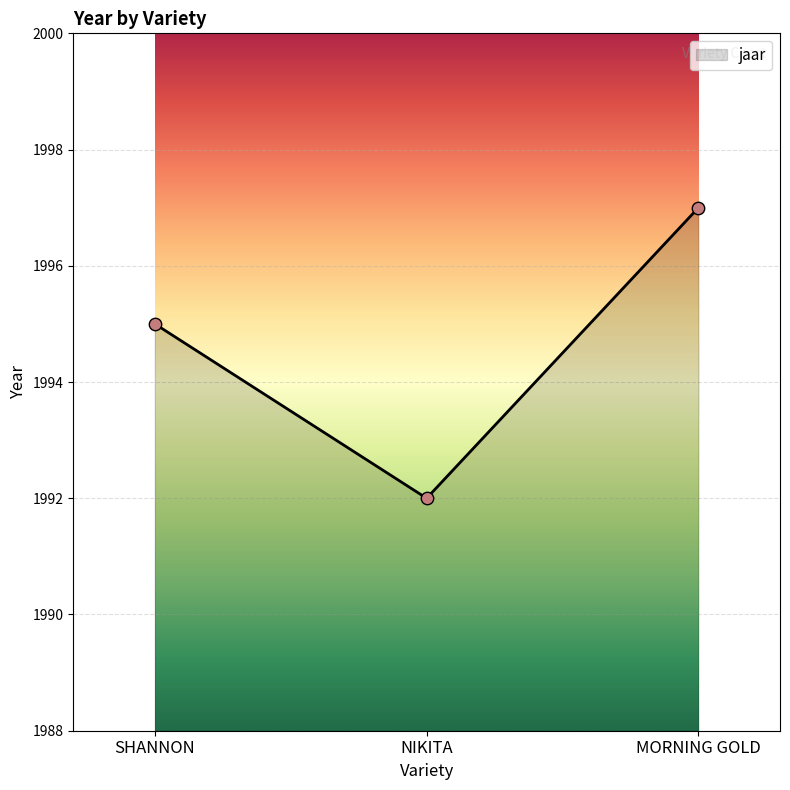

What is the ratio of the value at MORNING GOLD to the value at SHANNON?

1.0